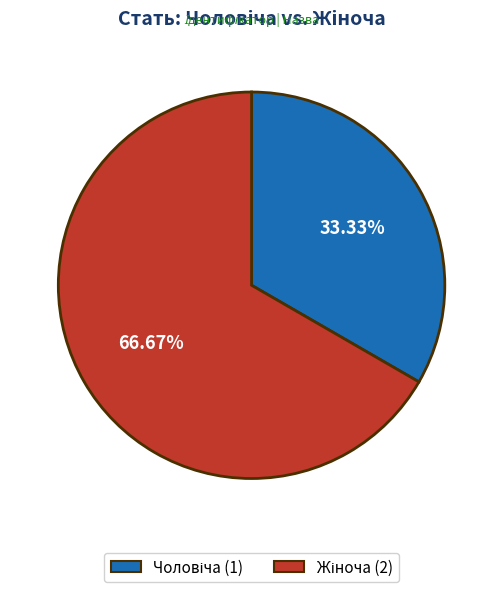

To the nearest percent, what is the difference between the largest and smallest slice percentages?

33%